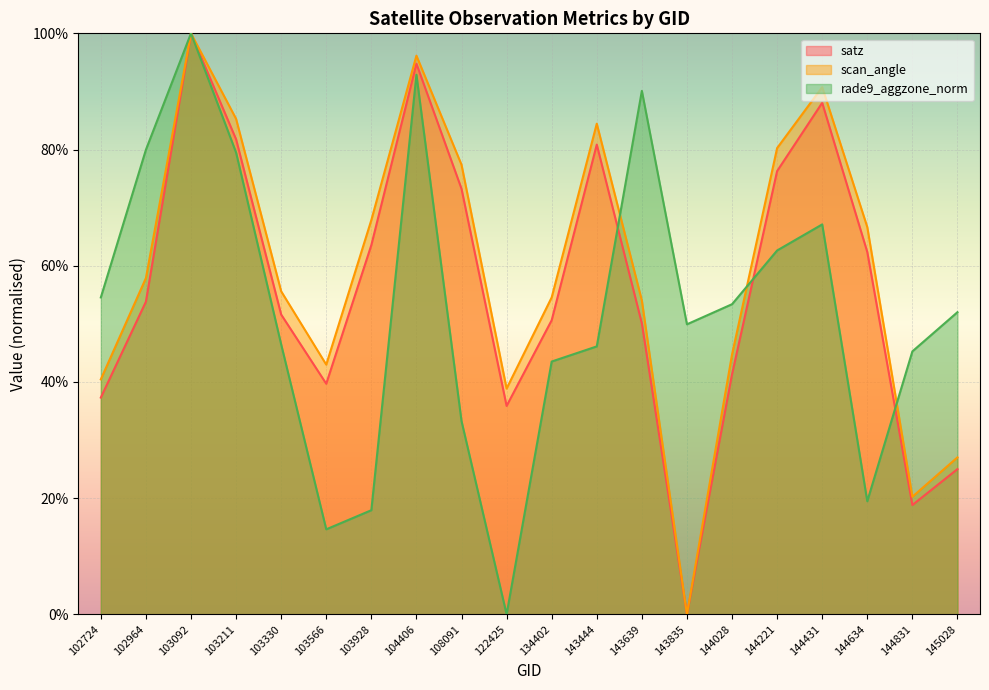

Which series has the largest total across all categories?

scan_angle